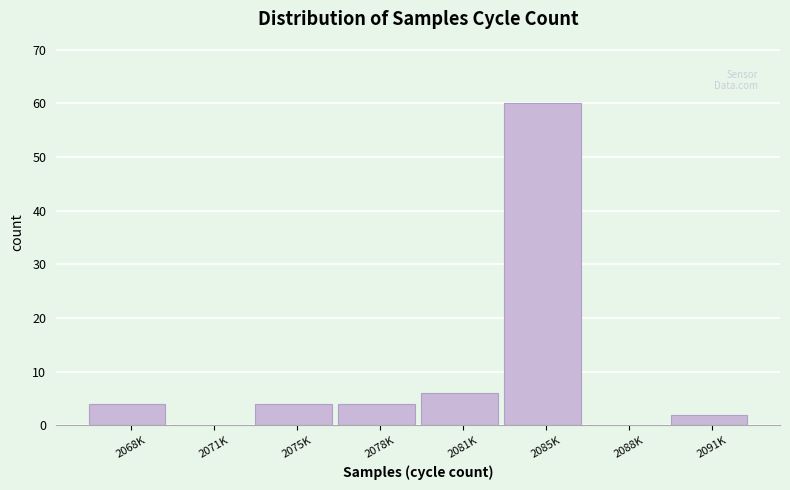

Reading left to right, extract all data points from this chart.

2068K=4	2071K=0	2075K=4	2078K=4	2081K=6	2085K=60	2088K=0	2091K=2